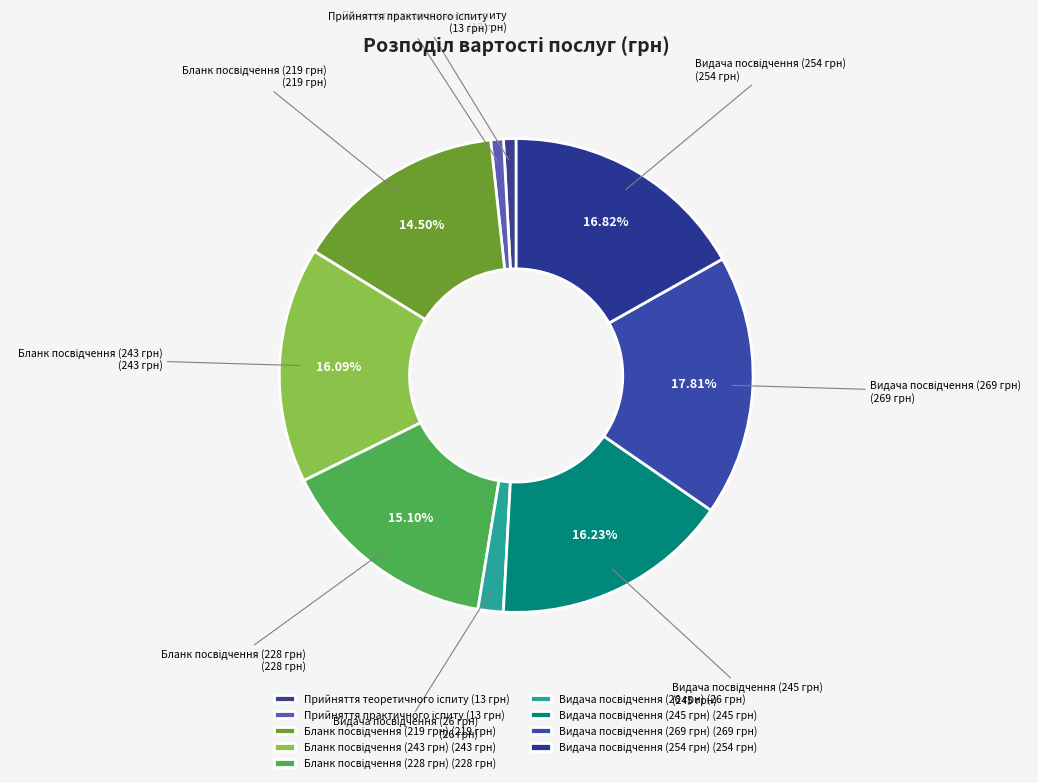

Is there a majority slice in this chart?

No